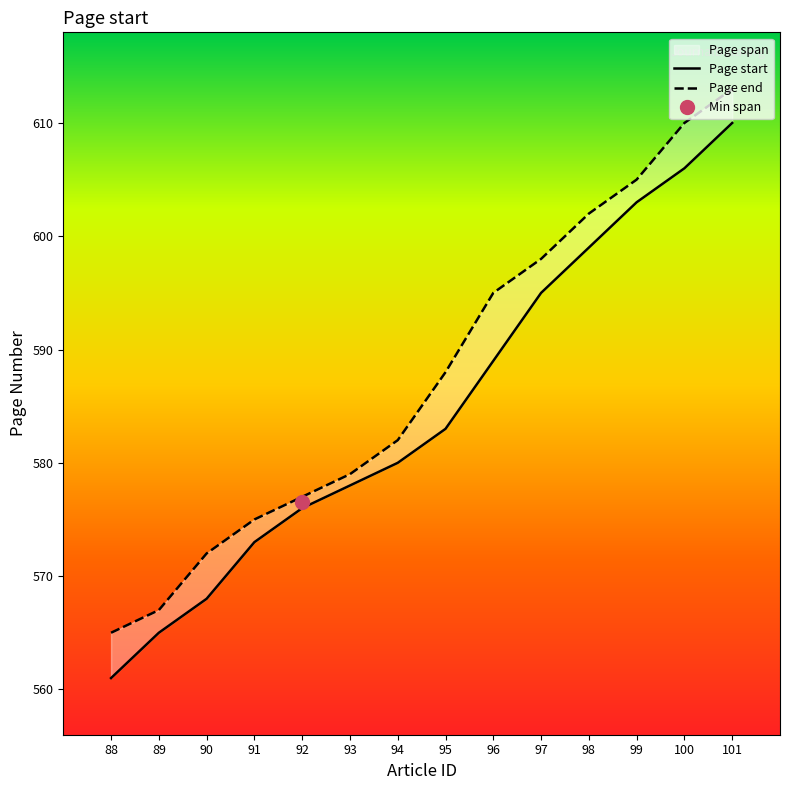

What is the sum of all Page start values?

8186